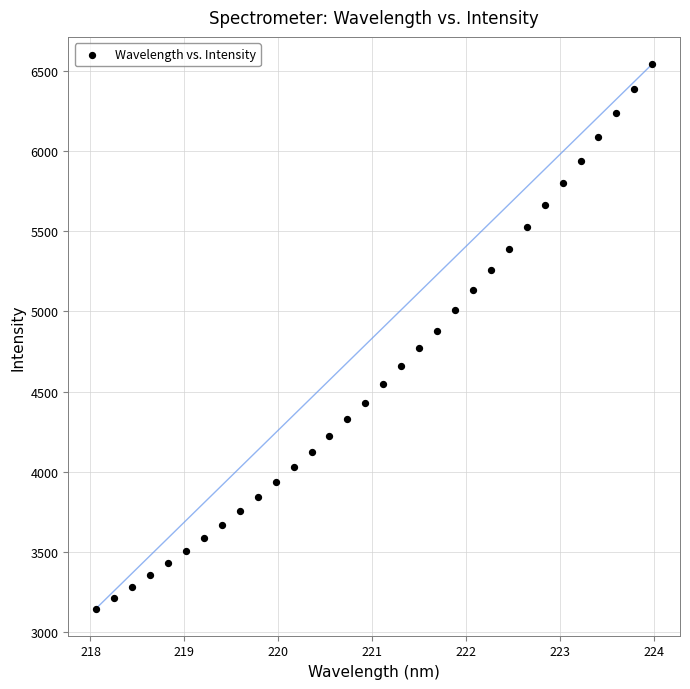

What is the range of Y values (max minus min)?

3394.0